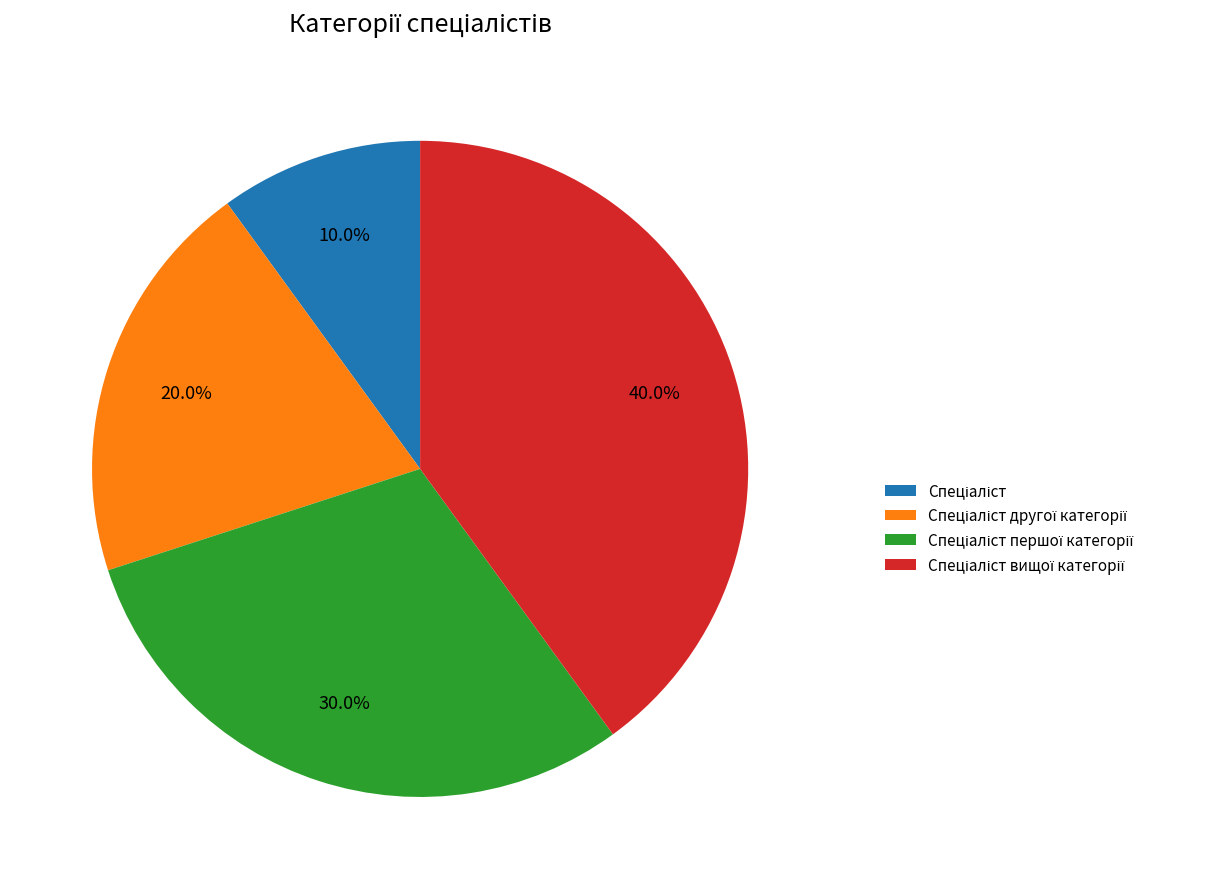

Does any single category account for the majority?

No